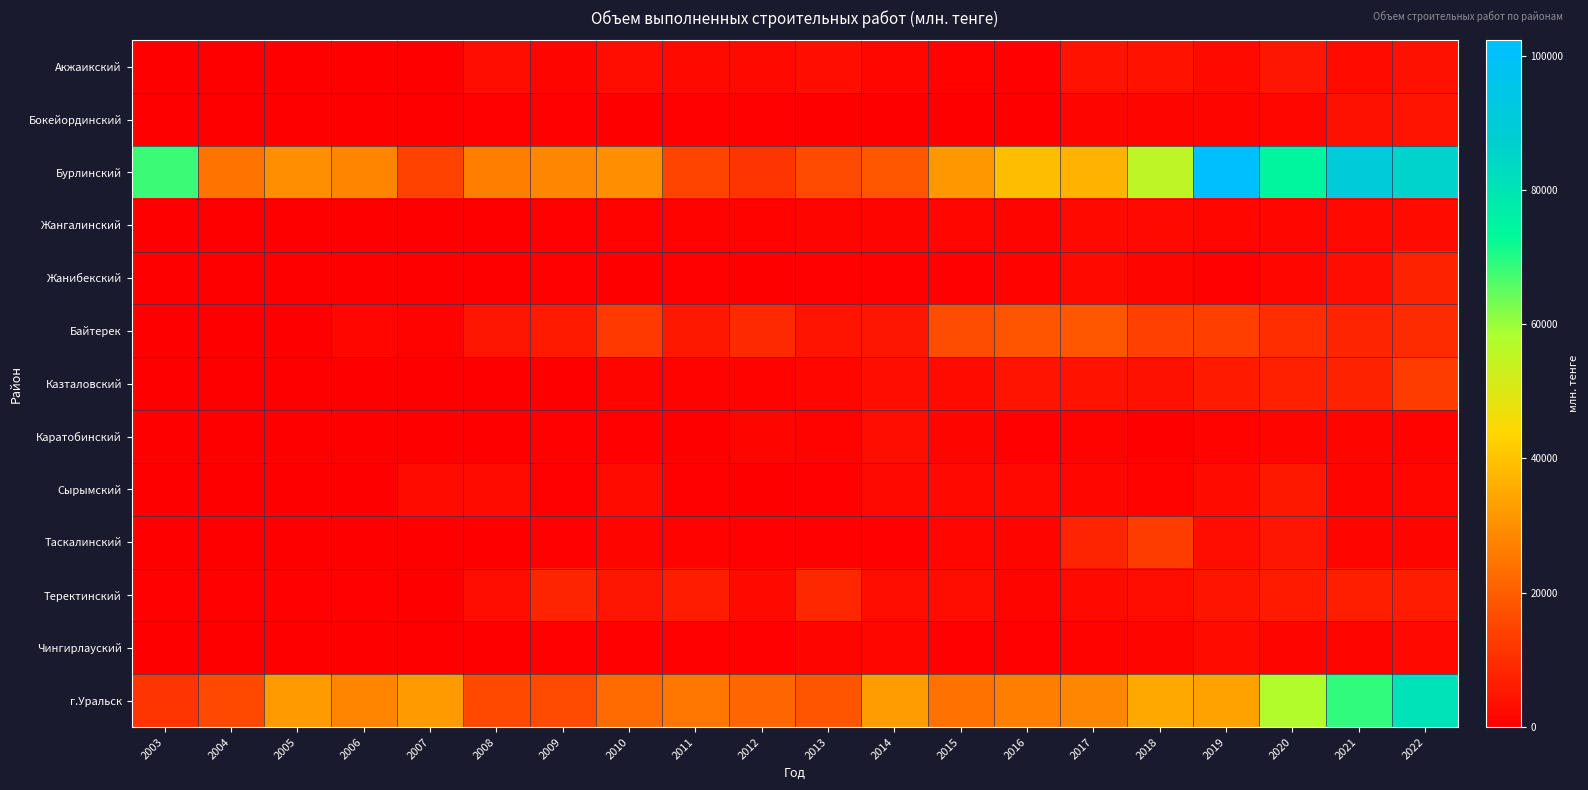

How many categories are shown in the chart?

20